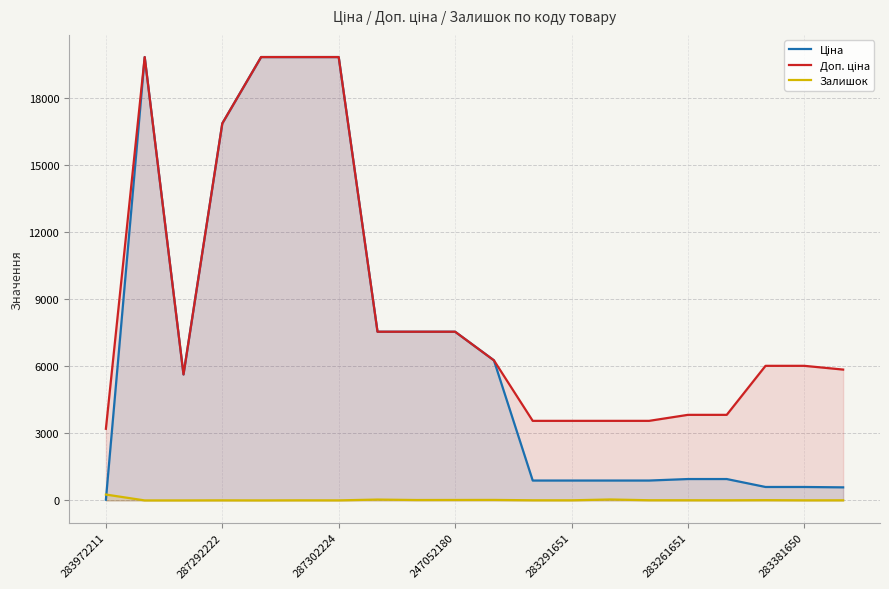

Which series has the largest total across all categories?

Доп. ціна